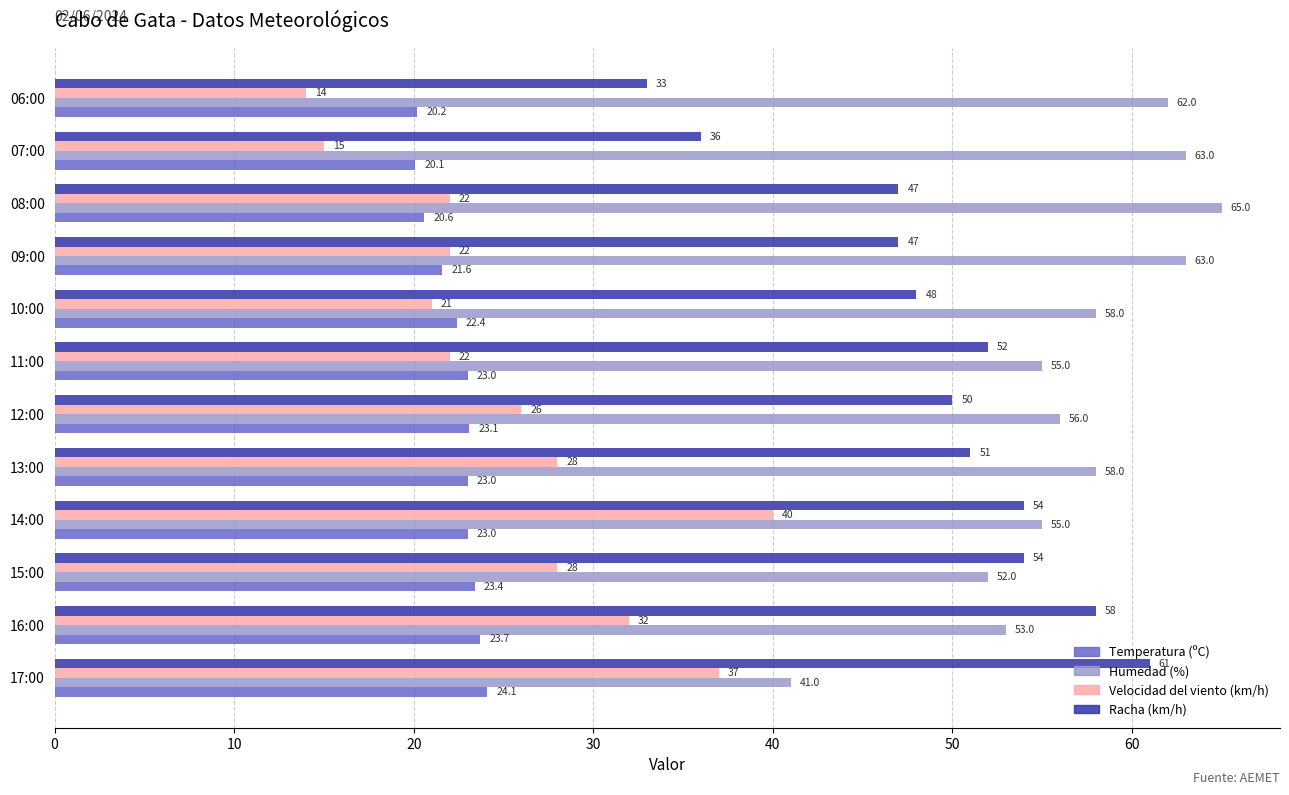

What are all the series names shown in the legend?

Temperatura (ºC), Humedad (%), Velocidad del viento (km/h), Racha (km/h)